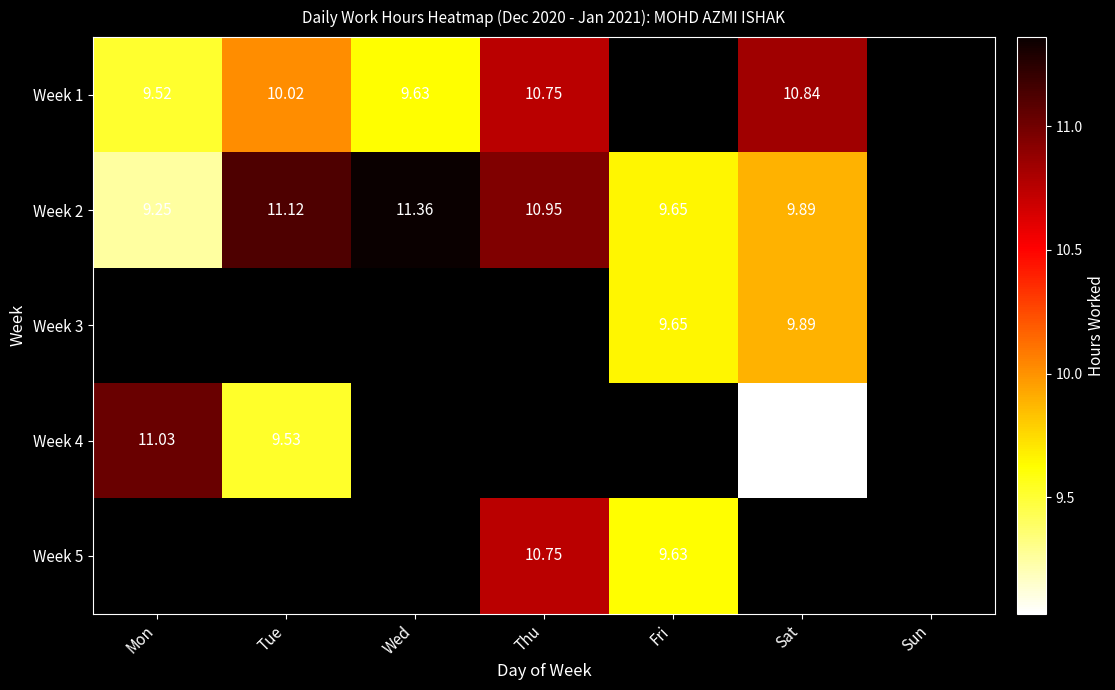

What is the lowest value of the Week 2 series?

9.2